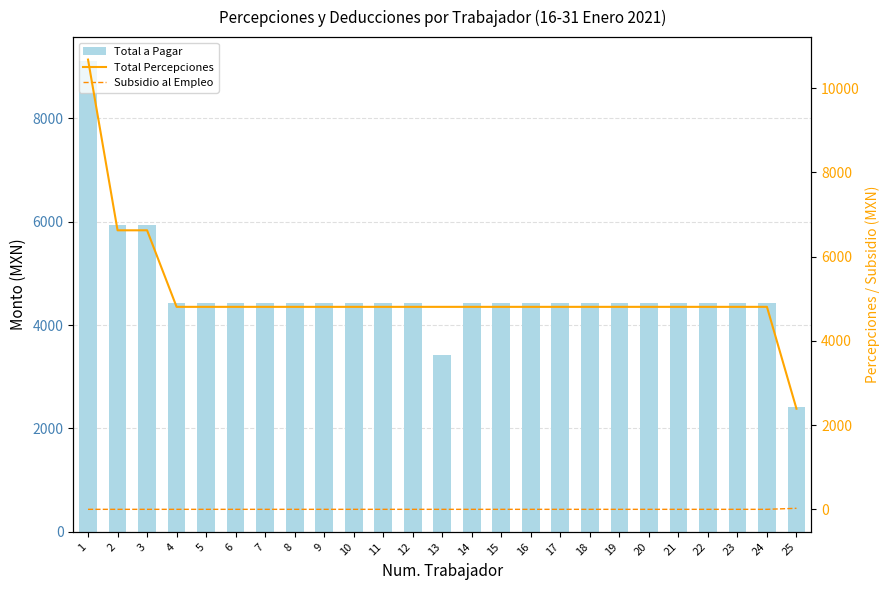

Count the number of categories in the chart.

25